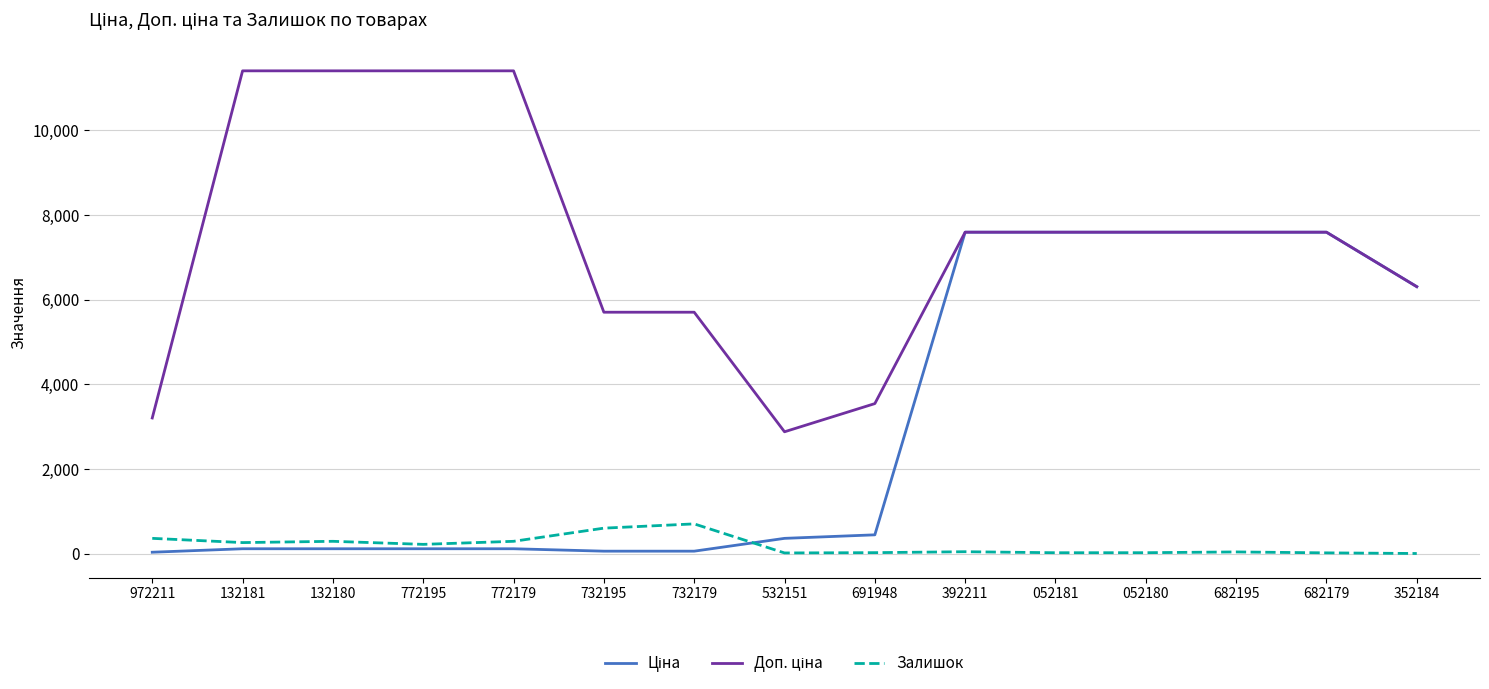

At which label does Залишок first exceed 44?

972211